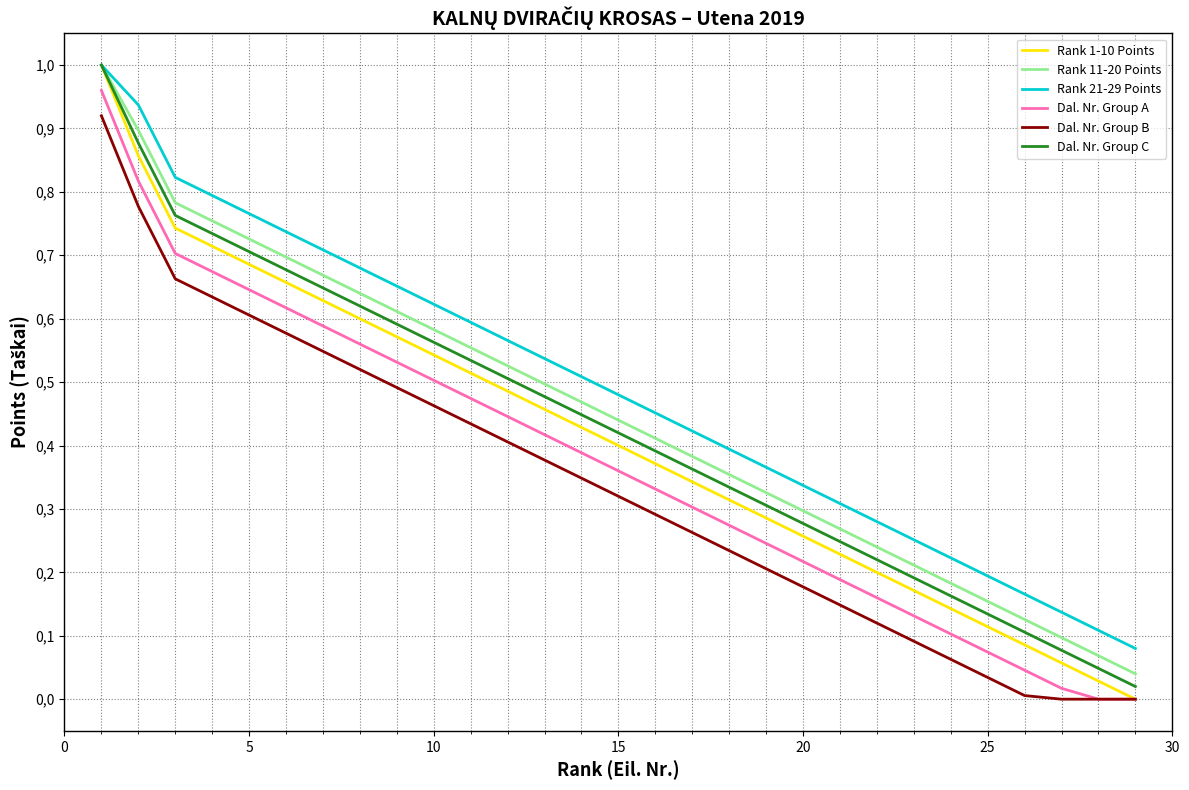

Does the chart have visible grid lines?

Yes